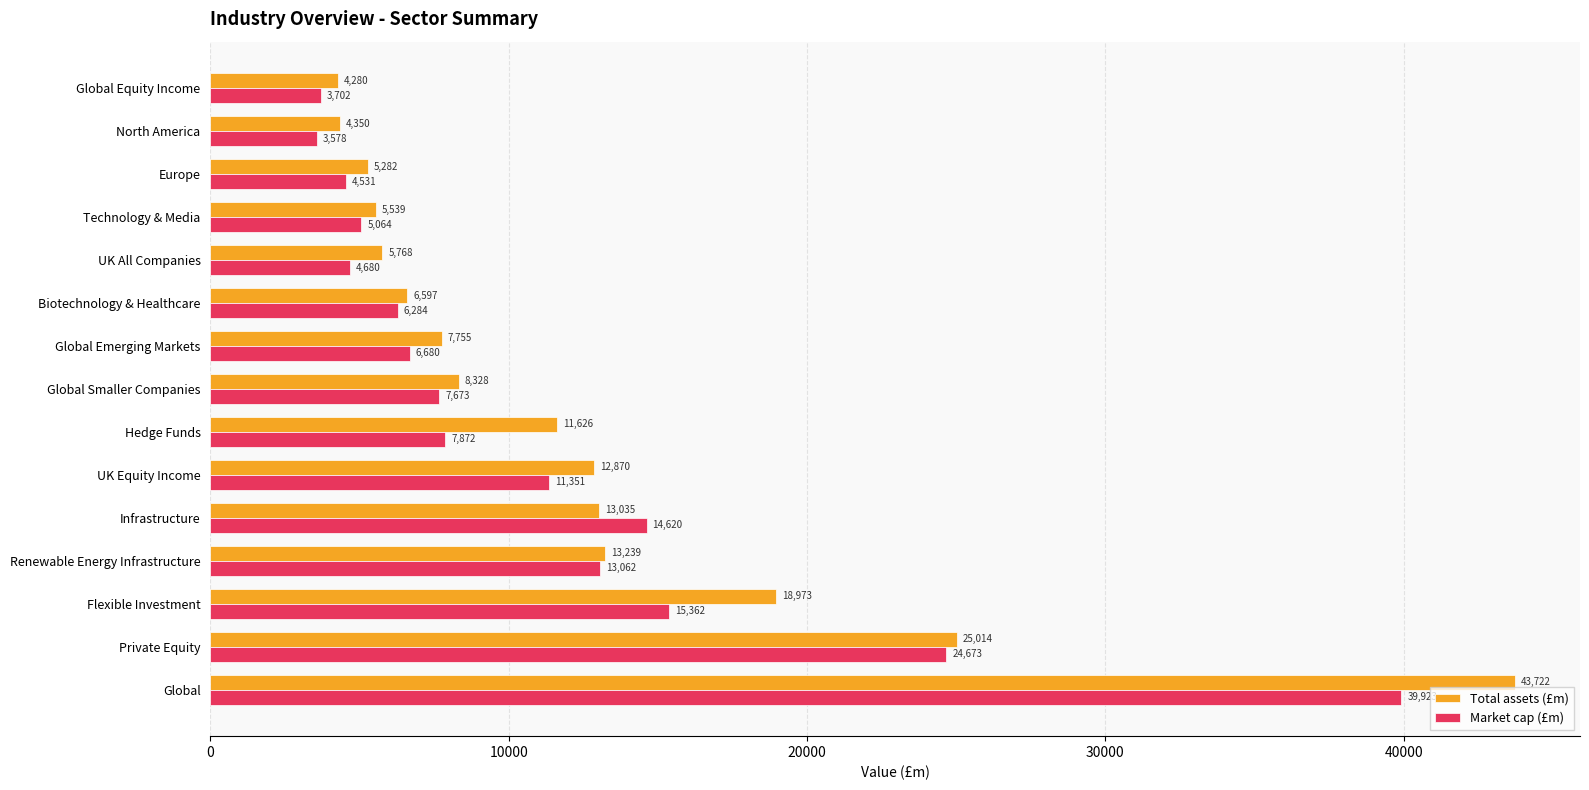

At which category does the chart reach its minimum across all series?

North America